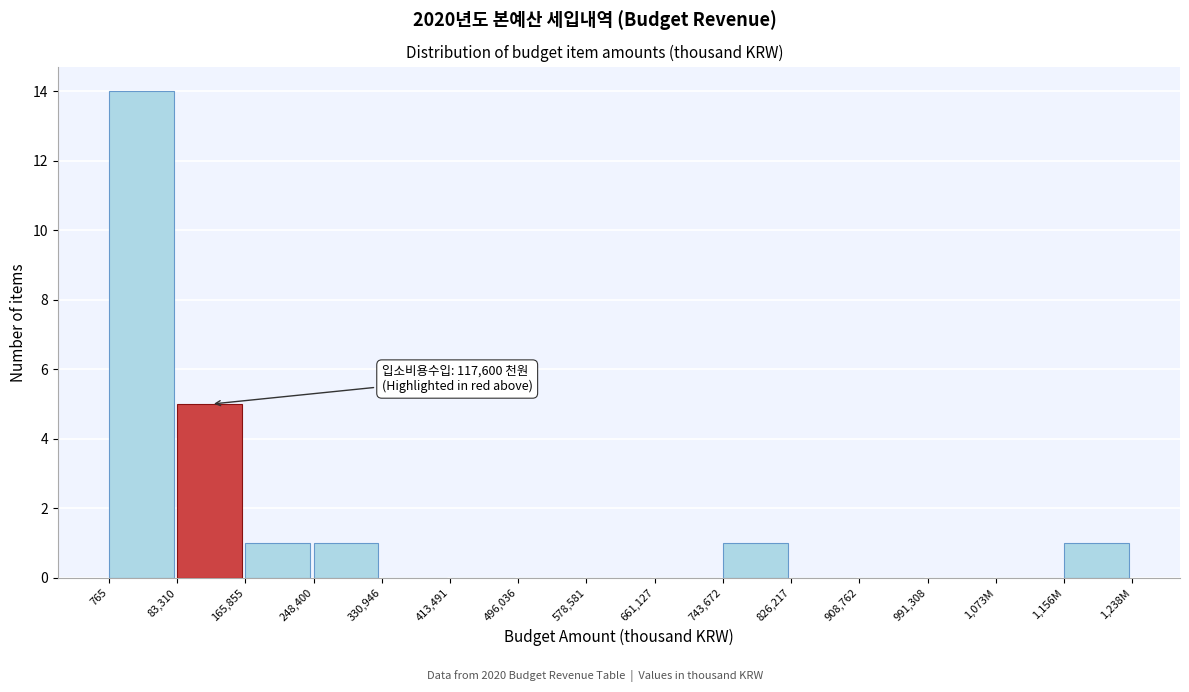

Reading left to right, list all the values displayed in this chart.

765=14	83,310=5	165,855=1	248,400=1	330,946=0	413,491=0	496,036=0	578,581=0	661,127=0	743,672=1	826,217=0	908,762=0	991,308=0	1,073M=0	1,156M=1